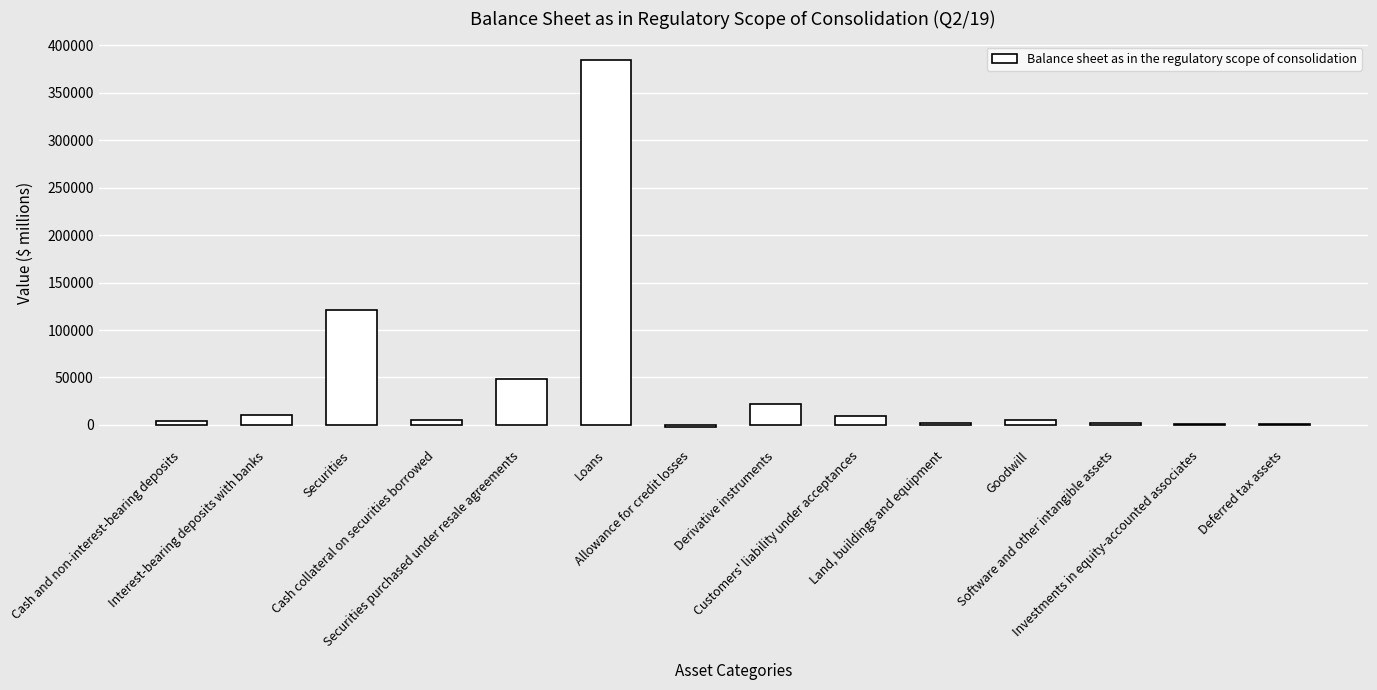

How many data points does each series have?

14